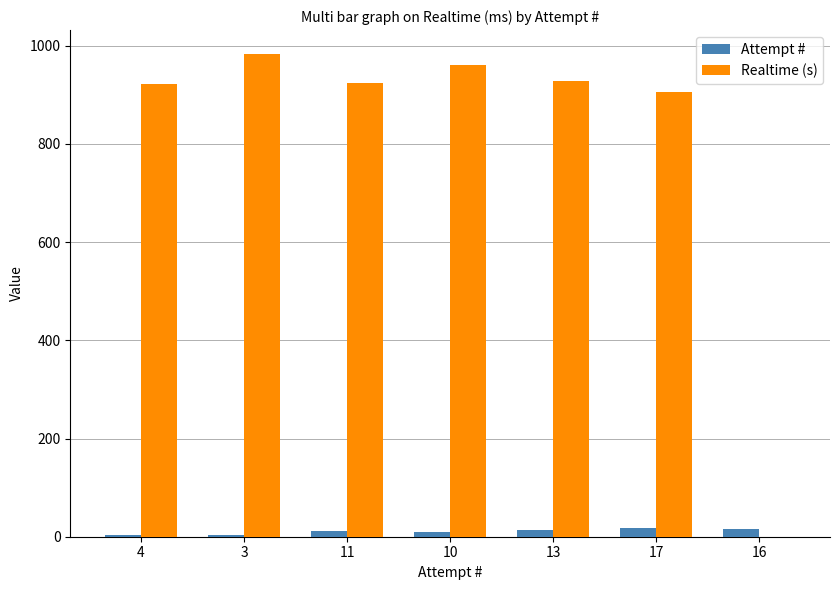

What is the maximum value for Realtime (s)?

982.7